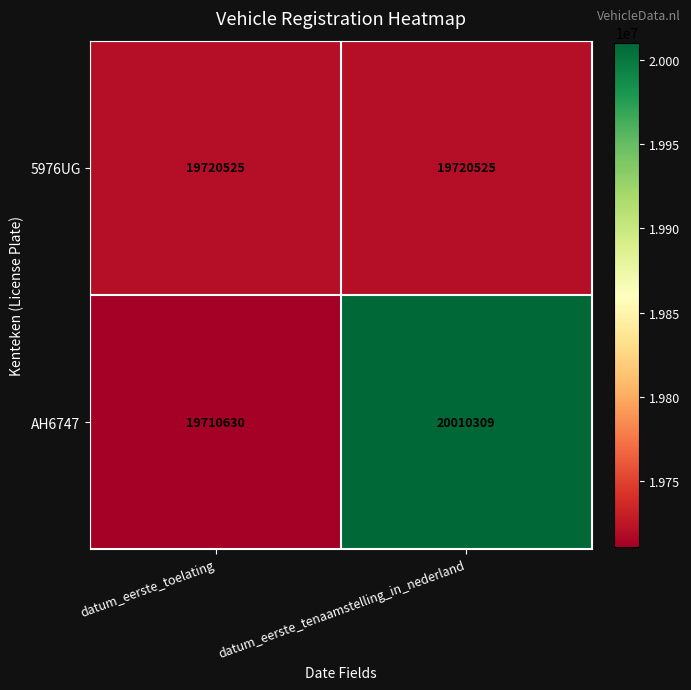

Which category has the highest value across all series?

datum_eerste_tenaamstelling_in_nederland